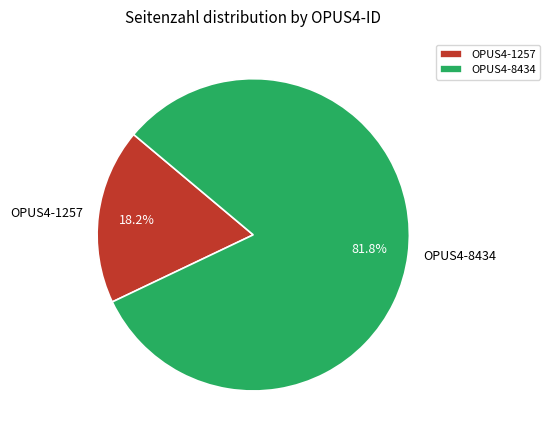

To the nearest percent, what is the difference between the largest and smallest slice percentages?

64%